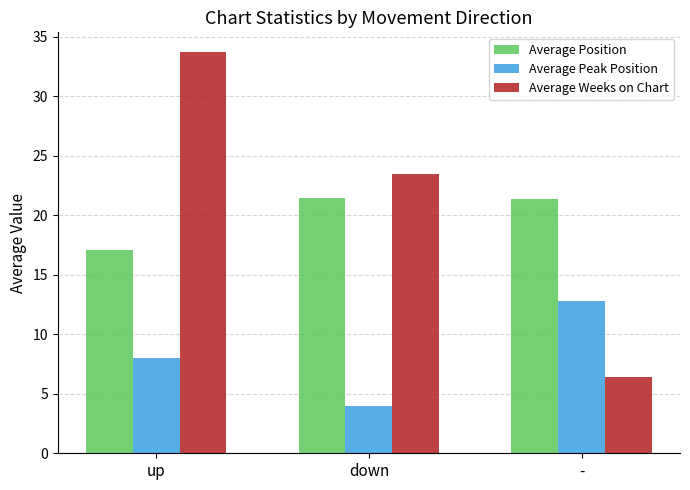

At which category does the chart reach its minimum across all series?

down